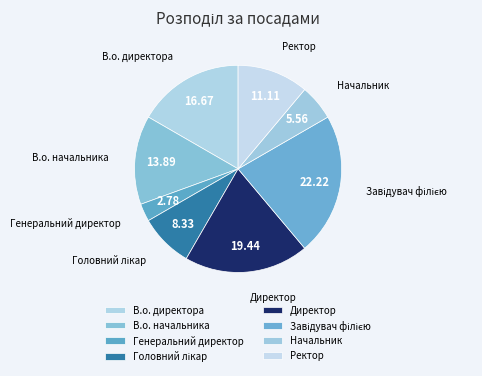

Between Ректор and Директор, which is larger?

Директор